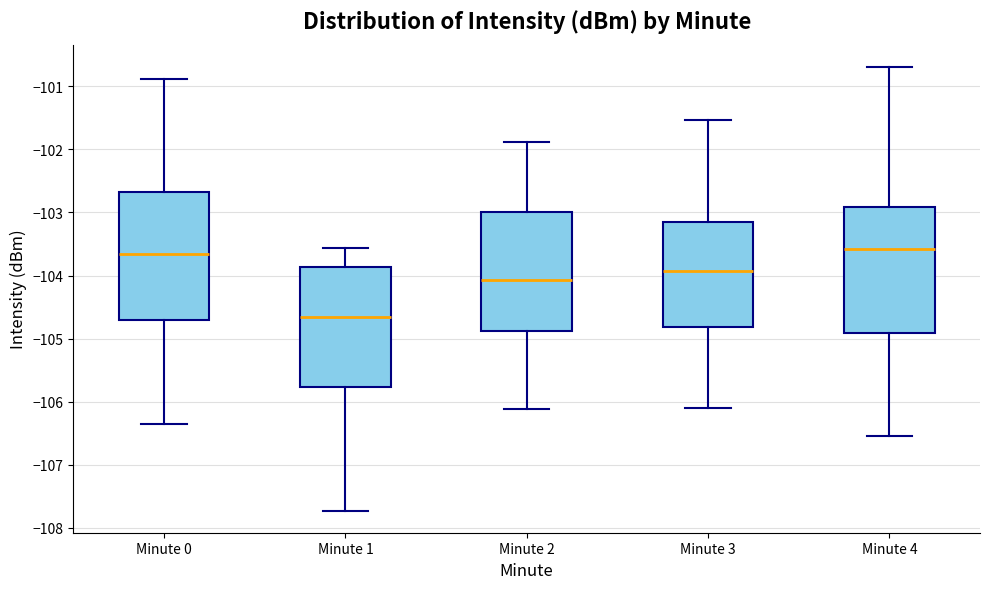

Reading left to right, transcribe this box plot: for each box, give where its median line is, the range the box spans, and where its two whiskers end, as read against the y-axis. The values are not printed on the chart, so give them approximately, as read against the axis.

Minute 0: median -103.7, box -104.7 to -102.7, whiskers -106.4 to -100.9
Minute 1: median -104.7, box -105.8 to -103.9, whiskers -107.7 to -103.6
Minute 2: median -104.1, box -104.9 to -103.0, whiskers -106.1 to -101.9
Minute 3: median -103.9, box -104.8 to -103.1, whiskers -106.1 to -101.5
Minute 4: median -103.6, box -104.9 to -102.9, whiskers -106.6 to -100.7